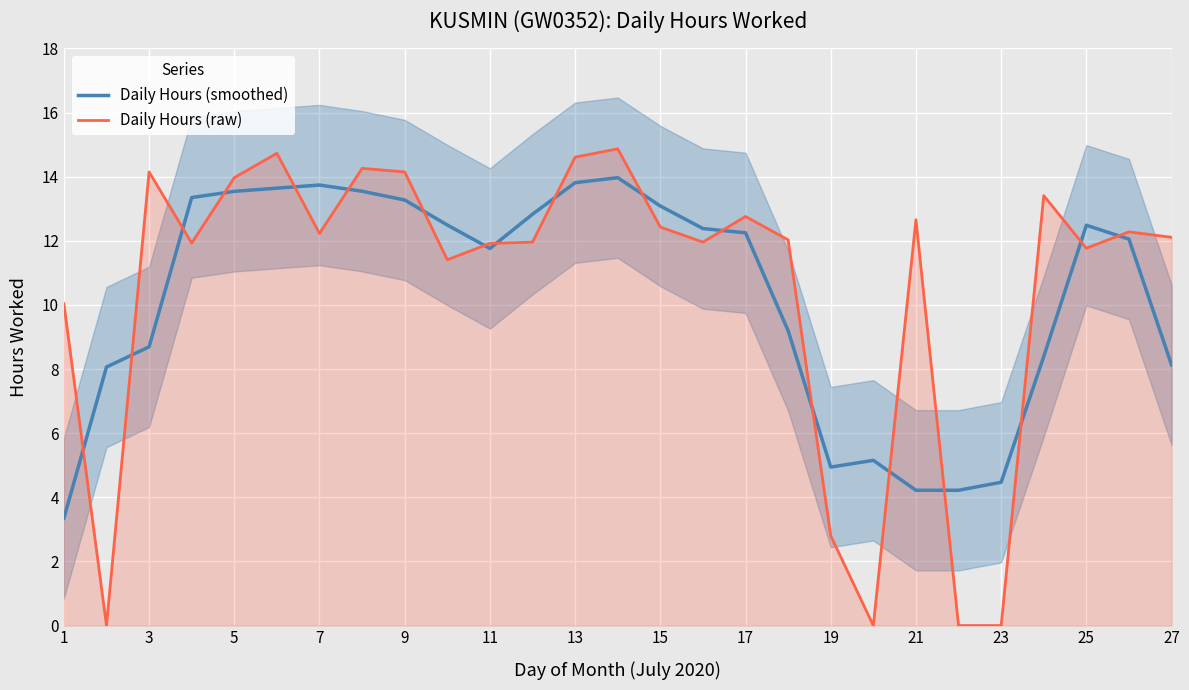

What is the value of the Daily Hours (smoothed) point at the 23rd from the left?

4.5